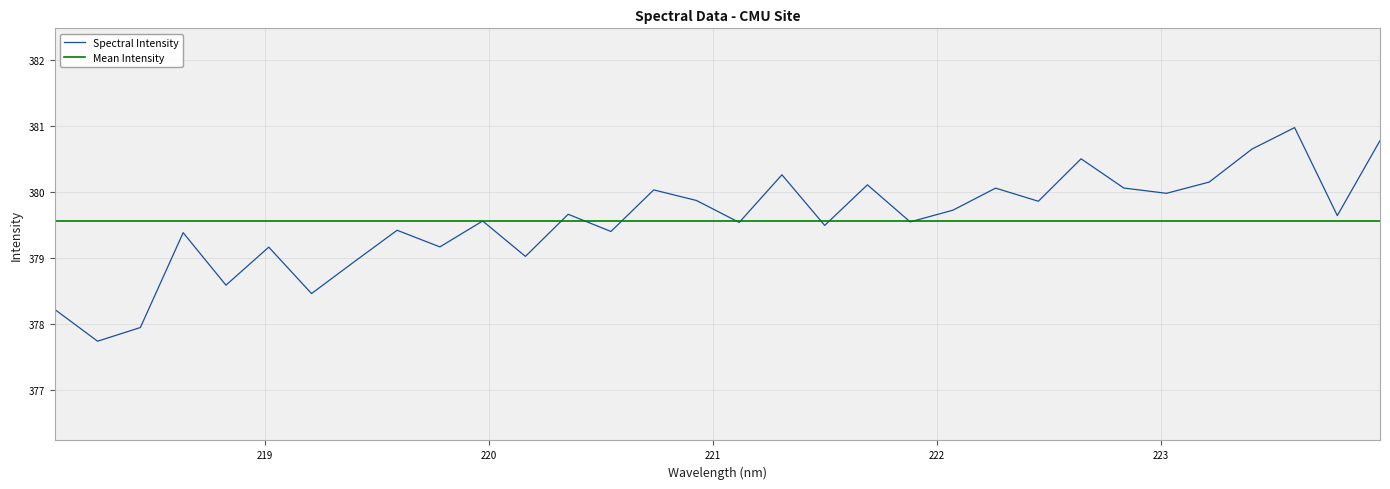

How many points are higher than both their immediate neighbors (excluding endpoints)?

11